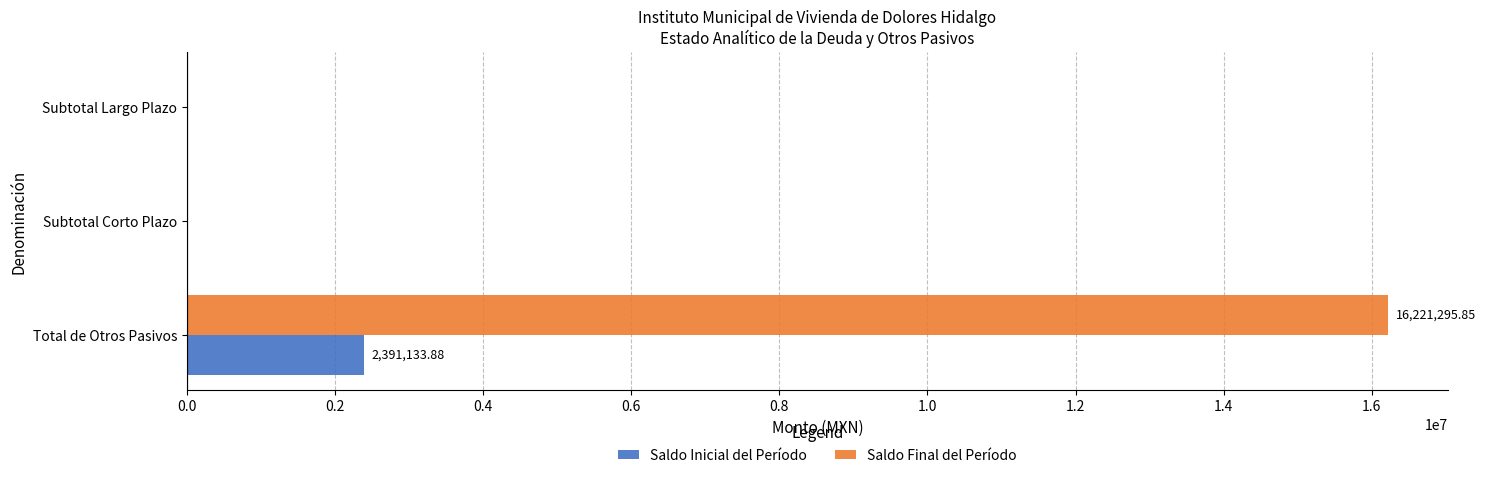

What is the total value across all series at Total de Otros Pasivos?

18612429.7